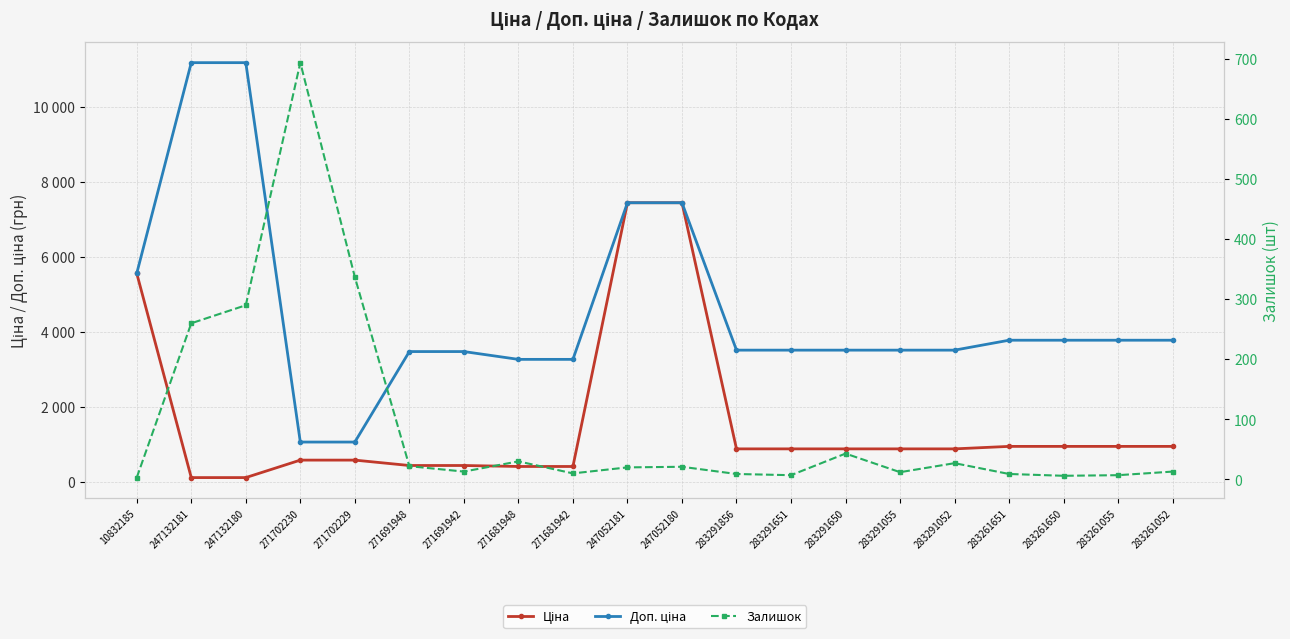

At 247132180, list the series in order from smallest to largest.

Ціна, Залишок, Доп. ціна